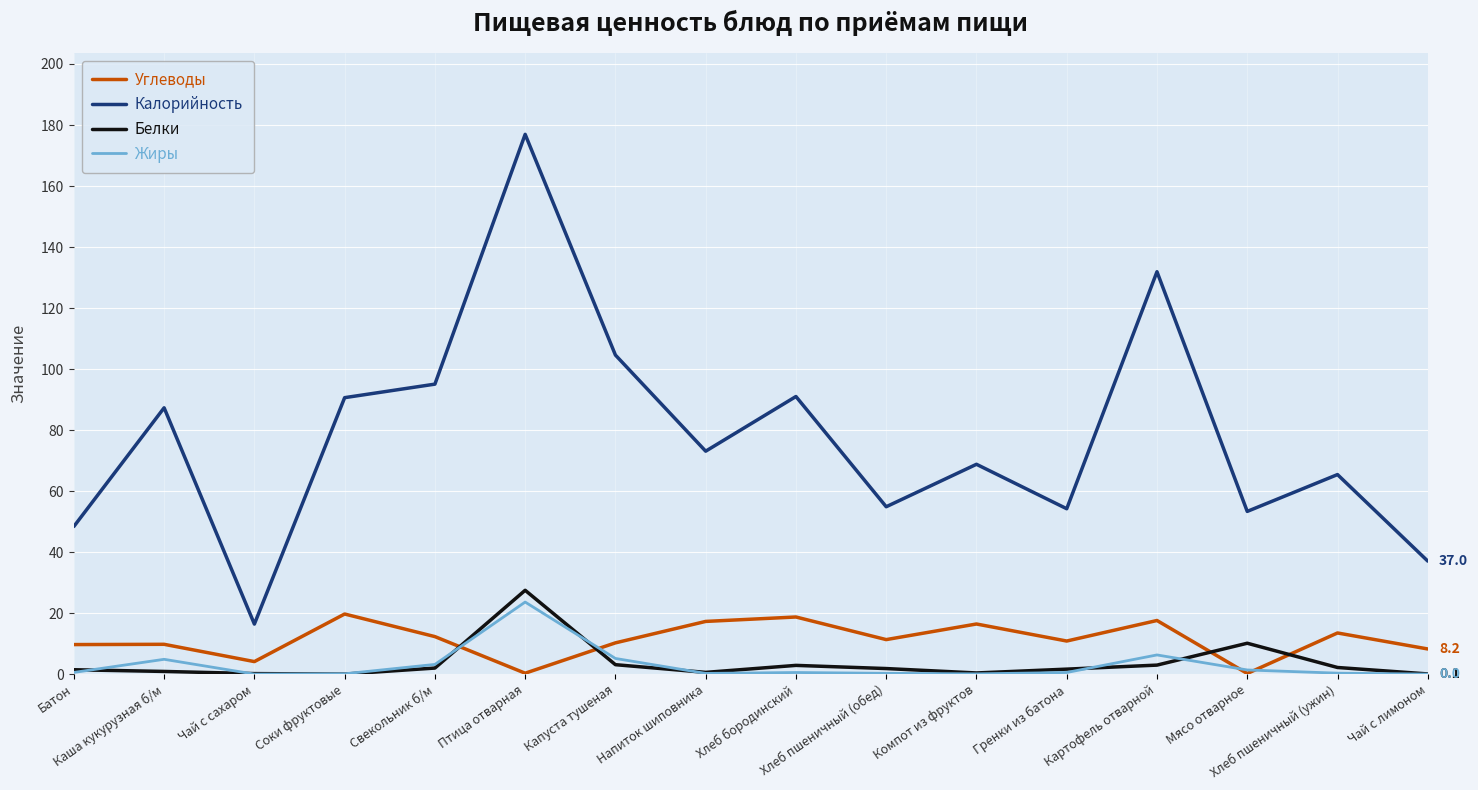

How many distinct data groups are displayed?

4